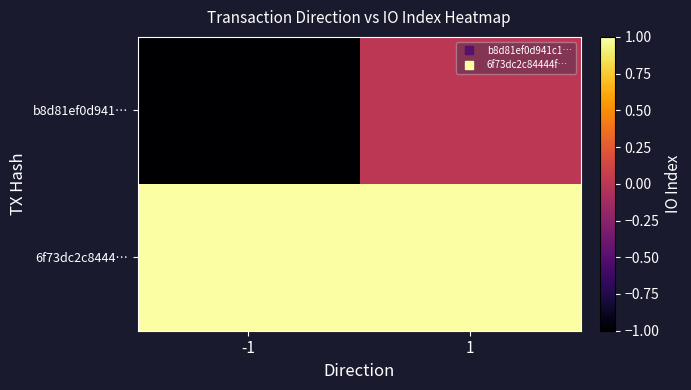

Which category has the highest value across all series?

-1